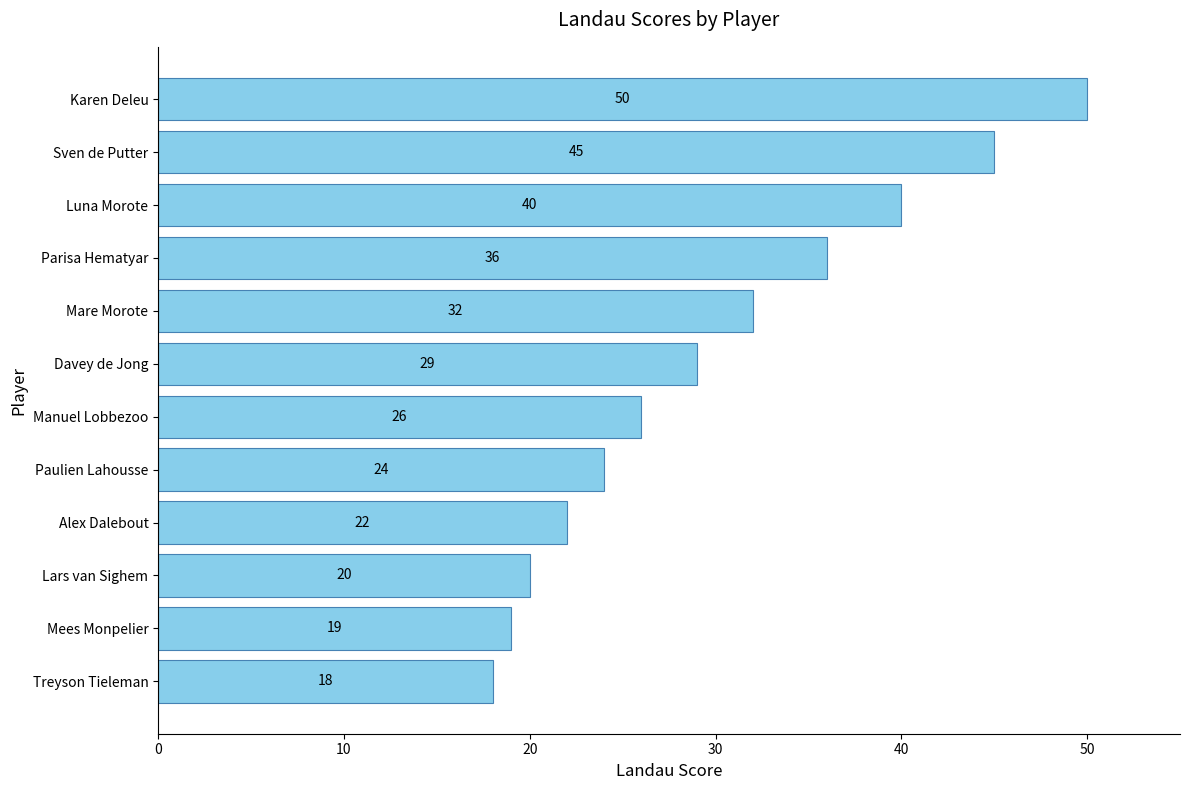

What is the change in value from Treyson Tieleman to Lars van Sighem?

+2